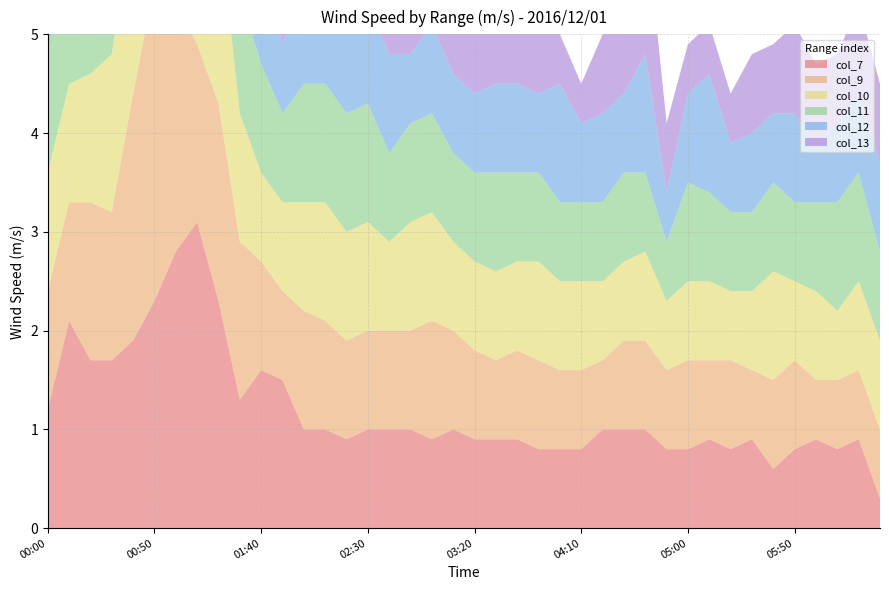

Reading left to right, list all the values displayed in this chart.

col_7: 1.2	2.1	1.7	1.7	1.9	2.3	2.8	3.1	2.3	1.3	1.6	1.5	1.0	1.0	0.9	1.0	1.0	1.0	0.9	1.0	0.9	0.9	0.9	0.8	0.8	0.8	1.0	1.0	1.0	0.8	0.8	0.9	0.8	0.9	0.6	0.8	0.9	0.8	0.9	0.3
col_9: 1.2	1.2	1.6	1.5	2.5	3.2	2.5	1.8	2.0	1.6	1.1	0.9	1.2	1.1	1.0	1.0	1.0	1.0	1.2	1.0	0.9	0.8	0.9	0.9	0.8	0.8	0.7	0.9	0.9	0.8	0.9	0.8	0.9	0.7	0.9	0.9	0.6	0.7	0.7	0.7
col_10: 1.2	1.2	1.3	1.6	1.9	3.0	2.2	2.2	1.9	1.3	0.9	0.9	1.1	1.2	1.1	1.1	0.9	1.1	1.1	0.9	0.9	0.9	0.9	1.0	0.9	0.9	0.8	0.8	0.9	0.7	0.8	0.8	0.7	0.8	1.1	0.8	0.9	0.7	0.9	0.9
col_11: 1.2	1.6	1.9	1.5	2.3	2.7	2.5	2.5	1.5	1.2	1.1	0.9	1.2	1.2	1.2	1.2	0.9	1.0	1.0	0.9	0.9	1.0	0.9	0.9	0.8	0.8	0.8	0.9	0.8	0.6	1.0	0.9	0.8	0.8	0.9	0.8	0.9	1.1	1.1	0.9
col_12: 1.3	1.5	2.1	1.4	1.7	2.4	2.5	2.5	2.4	1.1	1.0	0.7	1.0	1.2	1.2	1.0	1.0	0.7	0.9	0.8	0.8	0.9	0.9	0.8	1.2	0.8	0.9	0.8	1.2	0.5	0.9	1.2	0.7	0.8	0.7	0.9	0.6	0.8	0.8	0.9
col_13: 1.1	1.3	1.9	1.4	1.6	2.2	2.2	2.2	2.0	1.3	1.1	0.8	1.1	1.0	1.1	0.8	0.6	0.6	1.0	0.9	0.8	0.7	0.9	1.1	0.5	0.4	0.8	0.8	1.4	0.7	0.5	0.5	0.5	0.8	0.7	0.9	0.8	0.7	0.9	0.8